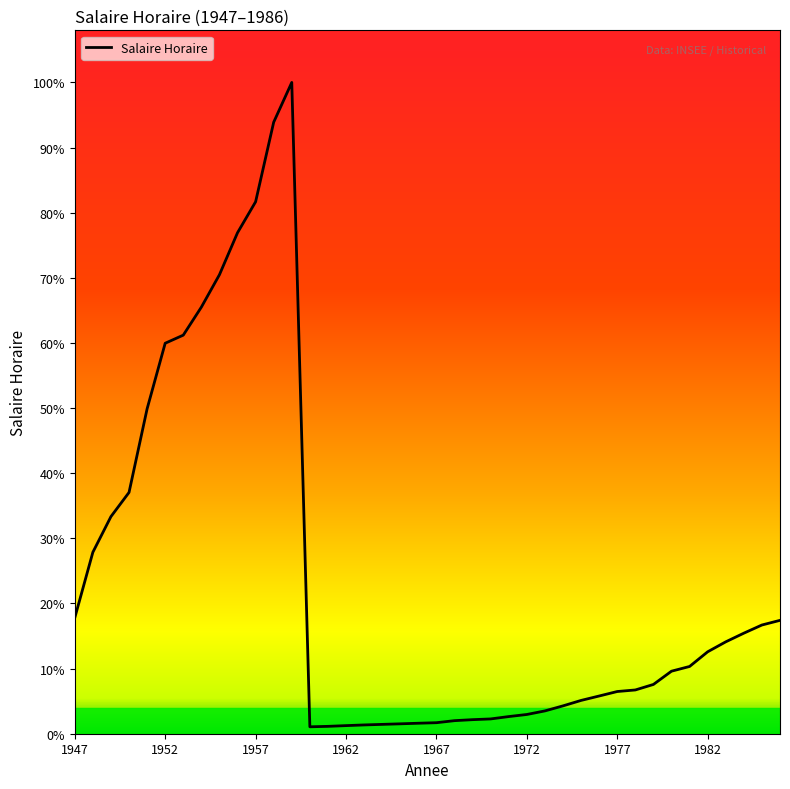

Does the chart display data point markers on the line(s)?

No